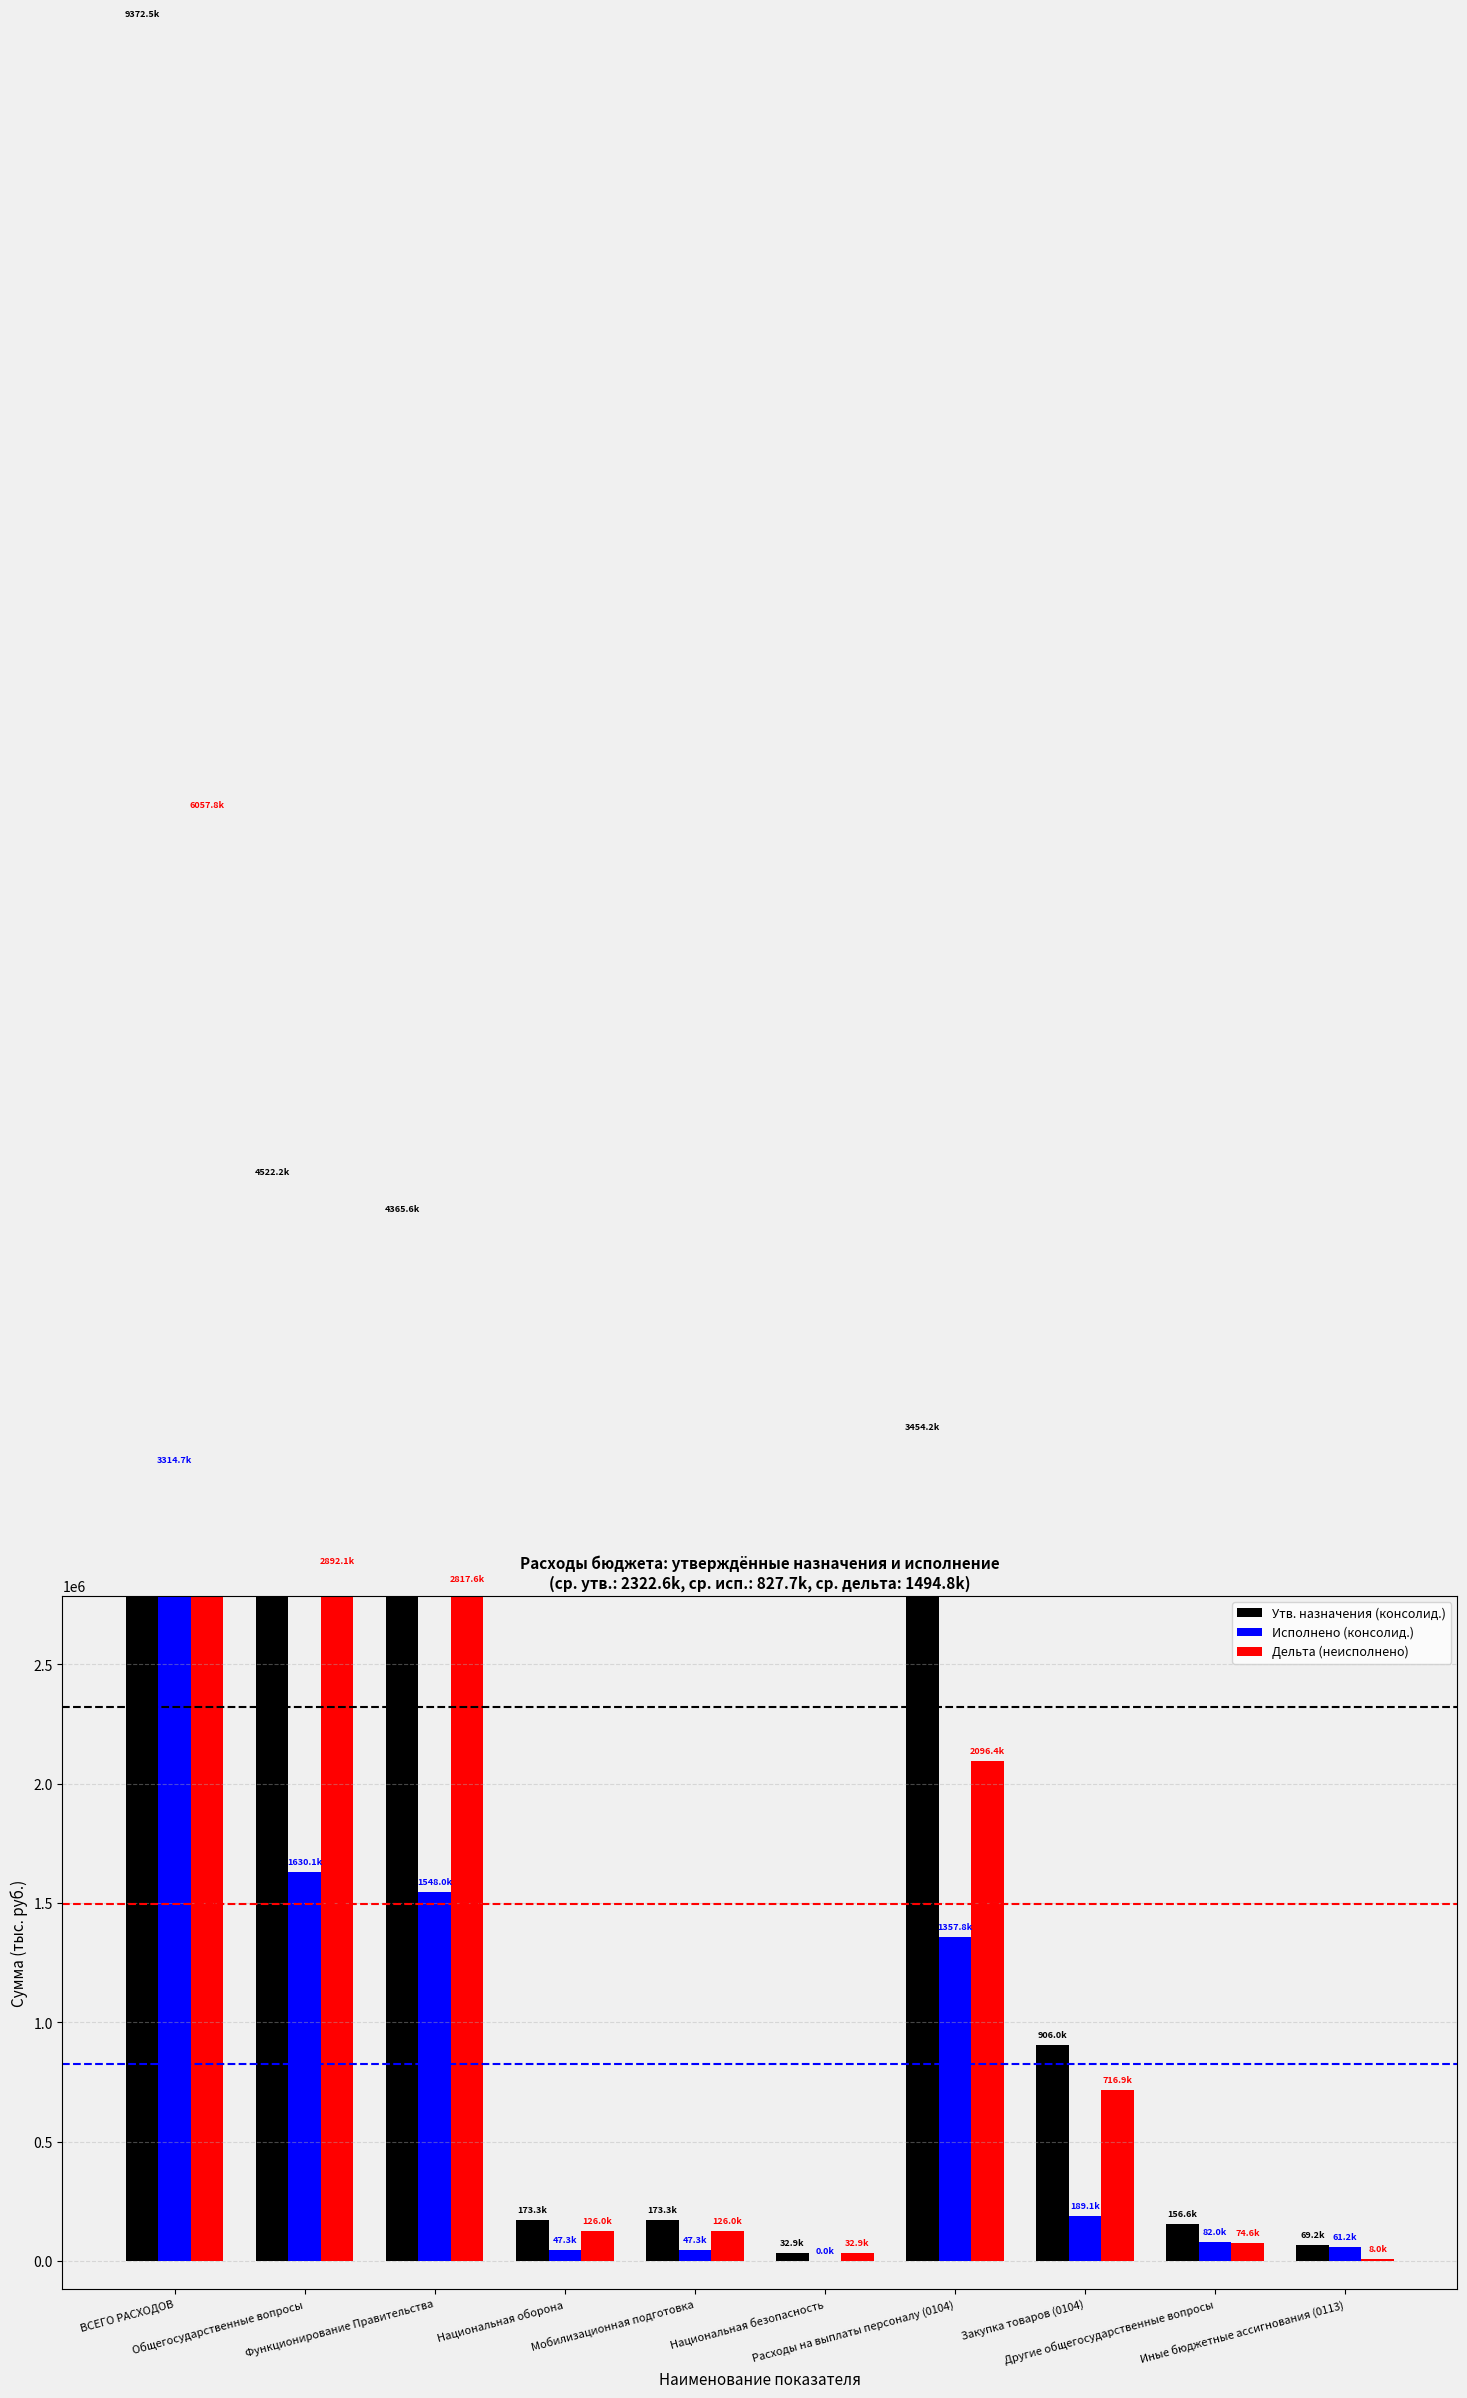

List the labels in order of Дельта (неисполнено) value, largest first.

ВСЕГО РАСХОДОВ, Общегосударственные вопросы, Функционирование Правительства, Расходы на выплаты персоналу (0104), Закупка товаров (0104), Национальная оборона, Мобилизационная подготовка, Другие общегосударственные вопросы, Национальная безопасность, Иные бюджетные ассигнования (0113)